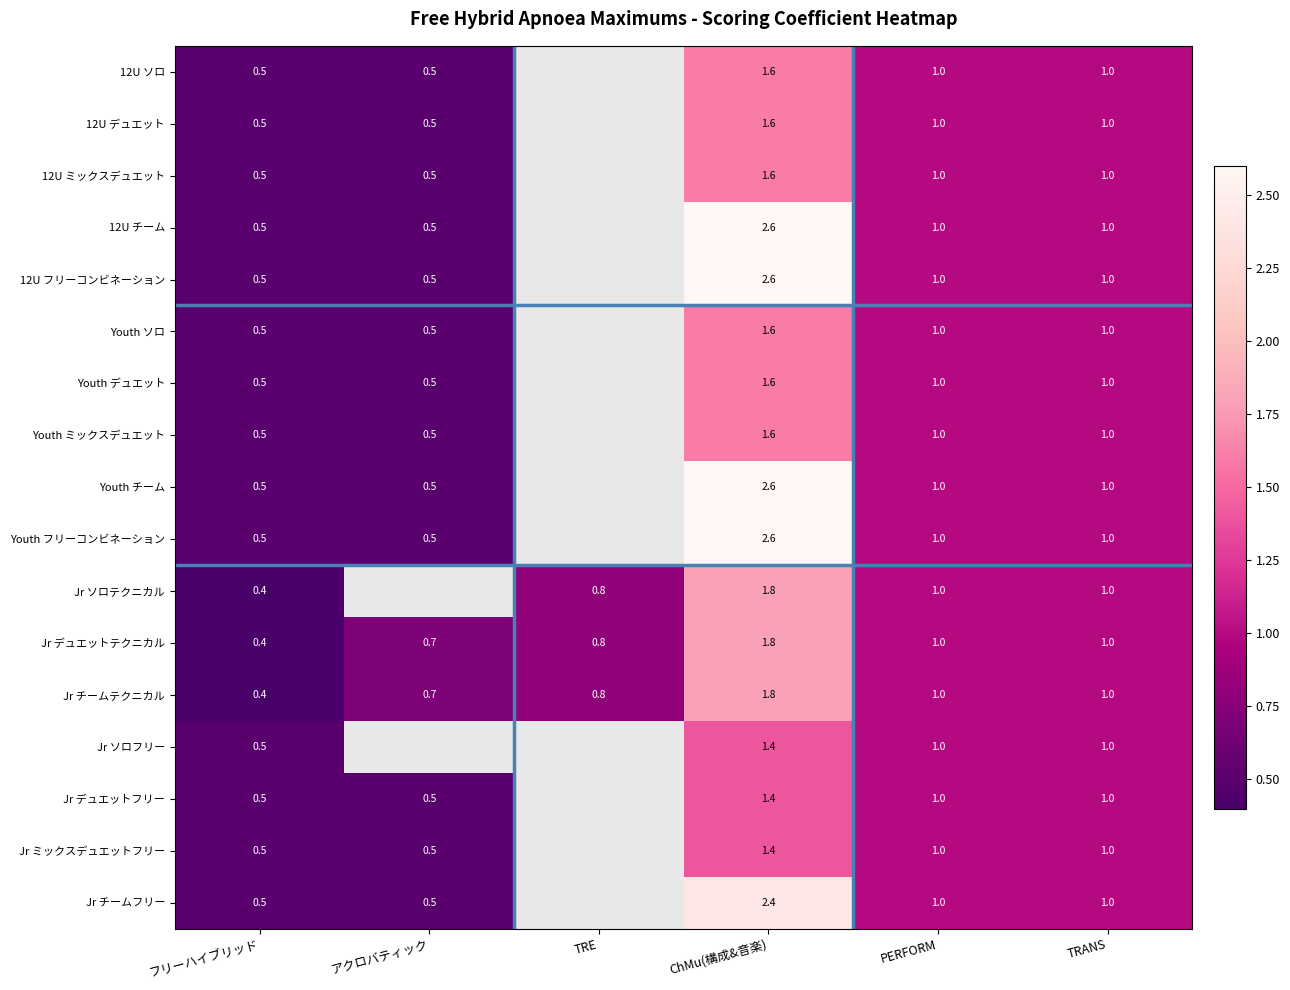

At which category is the sum across all series the highest?

ChMu(構成&音楽)